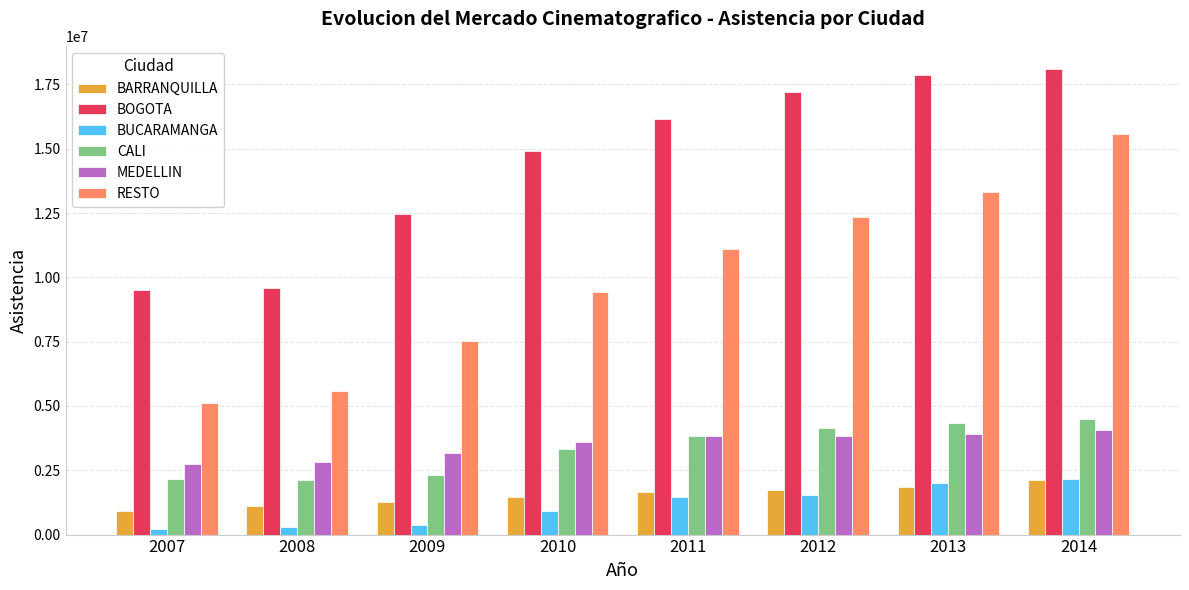

What is the sum of all MEDELLIN values?

27959178